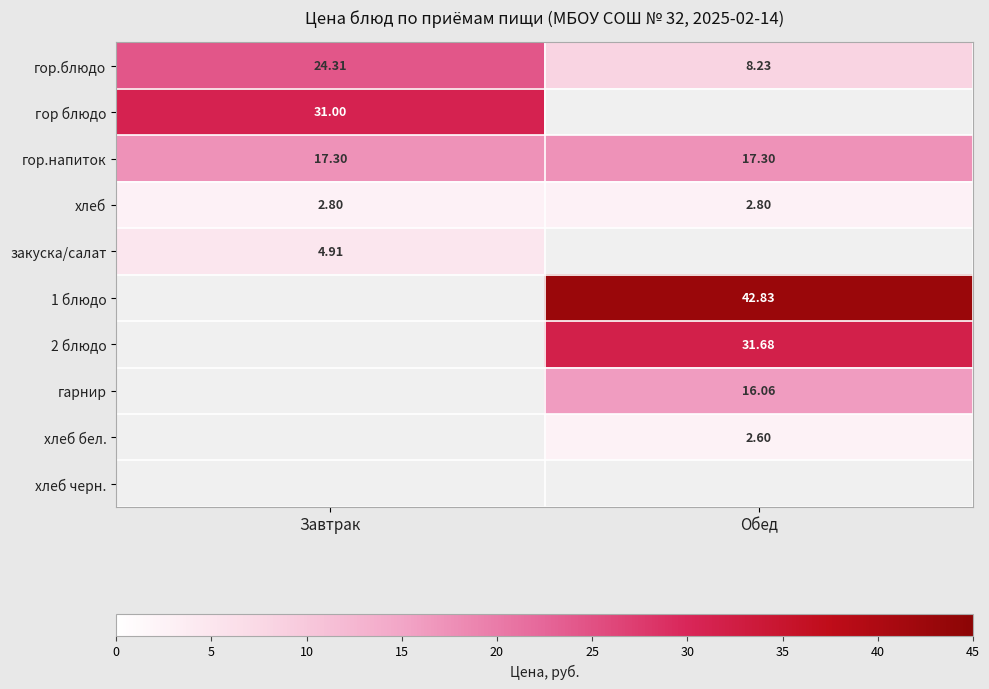

At which label does гор.блюдо first exceed 24?

Завтрак